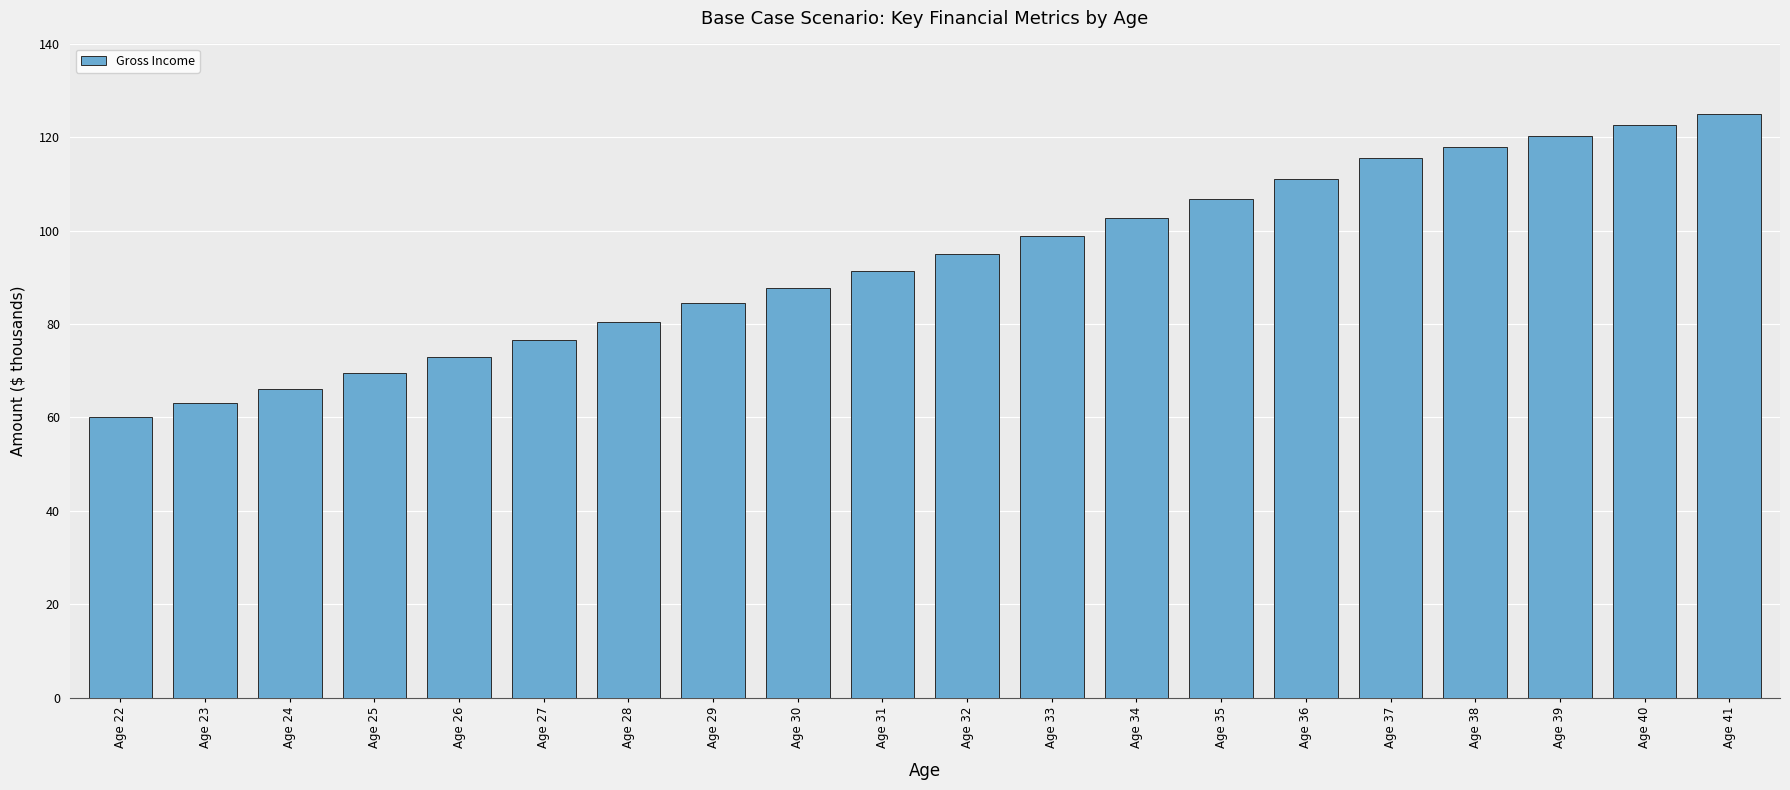

What is the approximate value at Age 23?

63.0